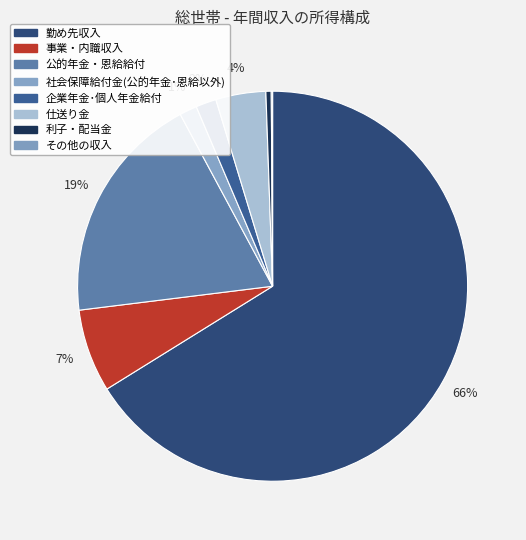

To the nearest percent, what is the combined percentage of 公的年金・恩給給付 and その他の収入?

19%